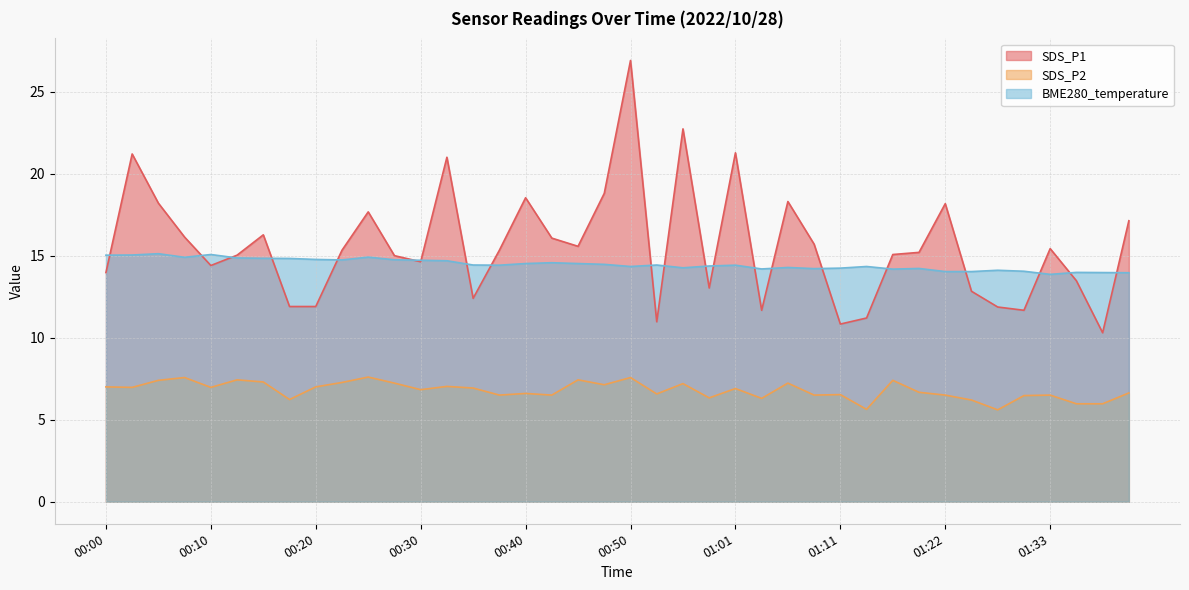

Which series has the largest total across all categories?

SDS_P1